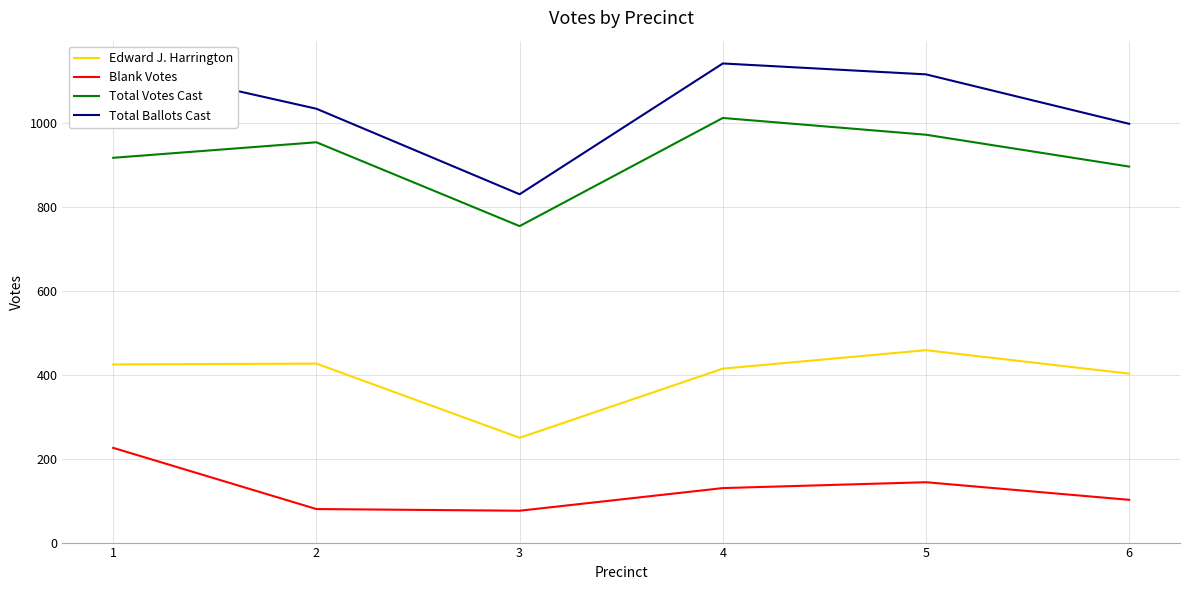

True or false: Blank Votes and Total Ballots Cast cross at least once.

False